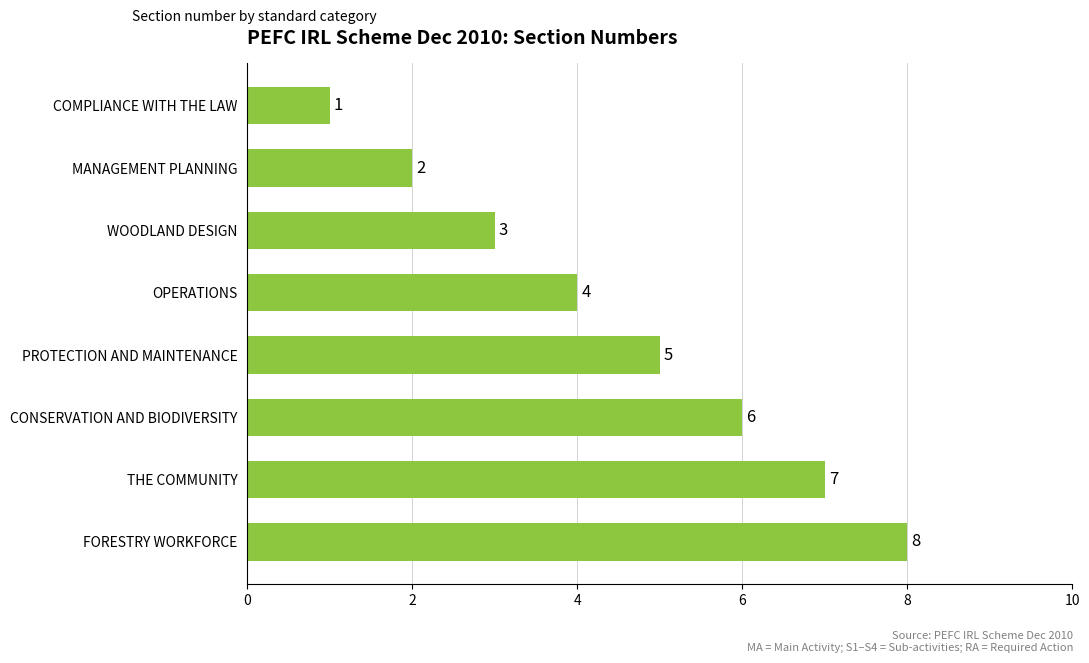

How many bars are there in total?

8